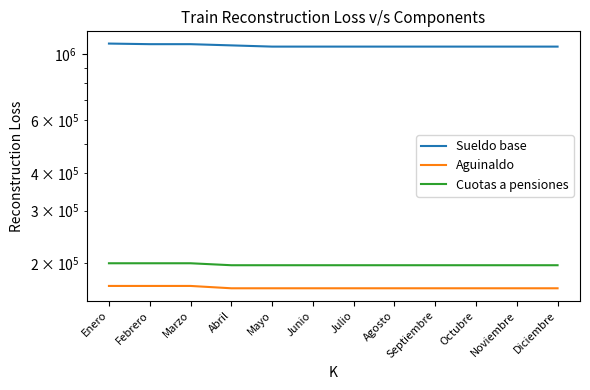

Does the chart display data point markers on the line(s)?

No